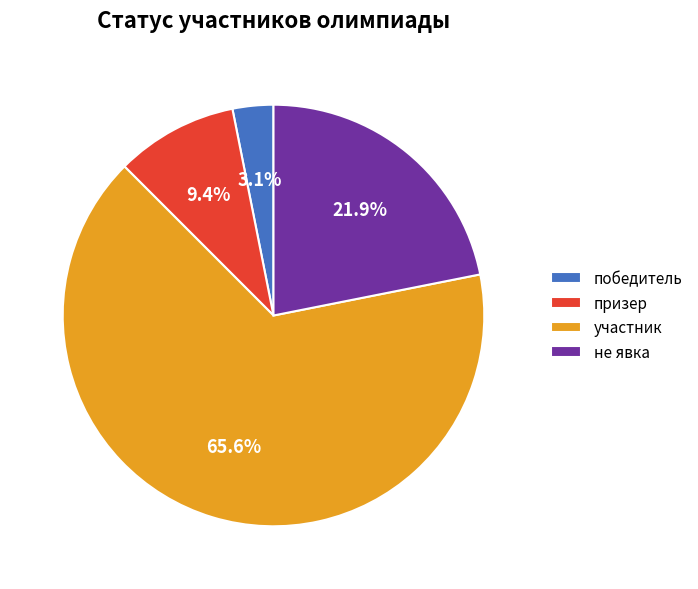

True or false: победитель accounts for 11% of the total.

False